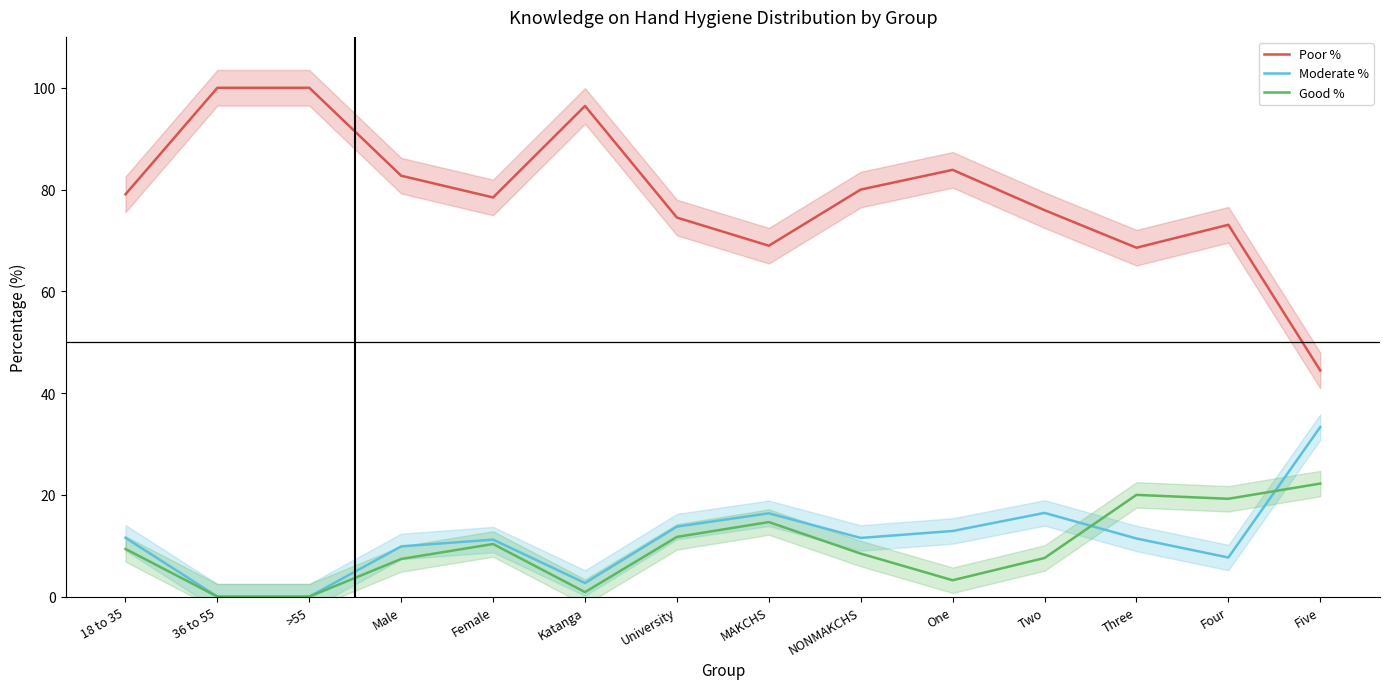

Reading right to left, transcribe all the data shown in this chart.

Poor %: Five=44.4	Four=73.1	Three=68.6	Two=75.9	One=83.9	NONMAKCHS=80.0	MAKCHS=69.0	University=74.5	Katanga=96.4	Female=78.4	Male=82.7	>55=100.0	36 to 55=100.0	18 to 35=79.1
Moderate %: Five=33.3	Four=7.7	Three=11.4	Two=16.5	One=12.9	NONMAKCHS=11.5	MAKCHS=16.4	University=13.8	Katanga=2.7	Female=11.2	Male=9.9	>55=0.0	36 to 55=0.0	18 to 35=11.6
Good %: Five=22.2	Four=19.2	Three=20.0	Two=7.6	One=3.2	NONMAKCHS=8.5	MAKCHS=14.7	University=11.7	Katanga=0.9	Female=10.3	Male=7.4	>55=0.0	36 to 55=0.0	18 to 35=9.4